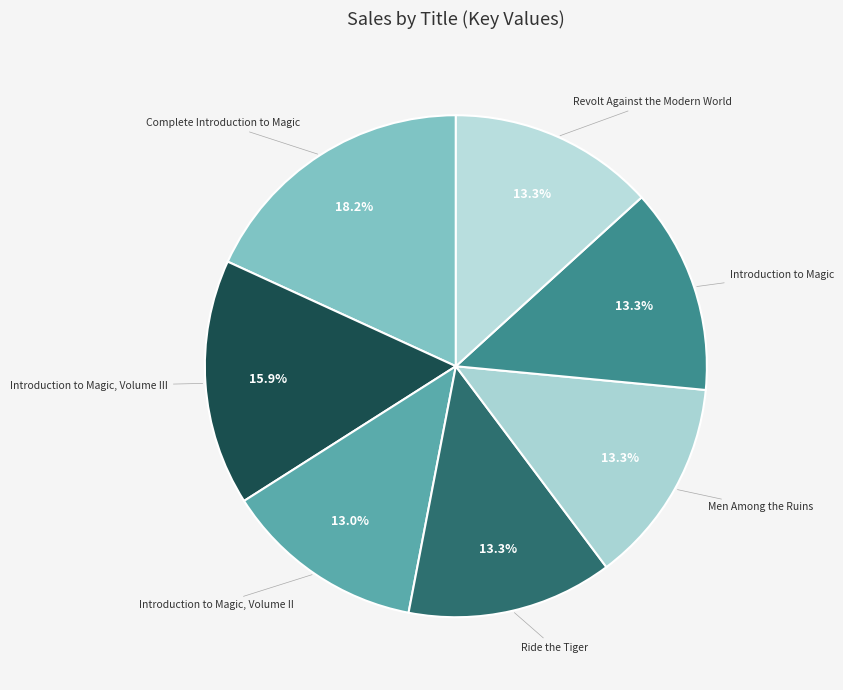

Rank the categories by value from highest to lowest.

Complete Introduction to Magic, Introduction to Magic, Volume III, Men Among the Ruins, Introduction to Magic, Ride the Tiger, Revolt Against the Modern World, Introduction to Magic, Volume II